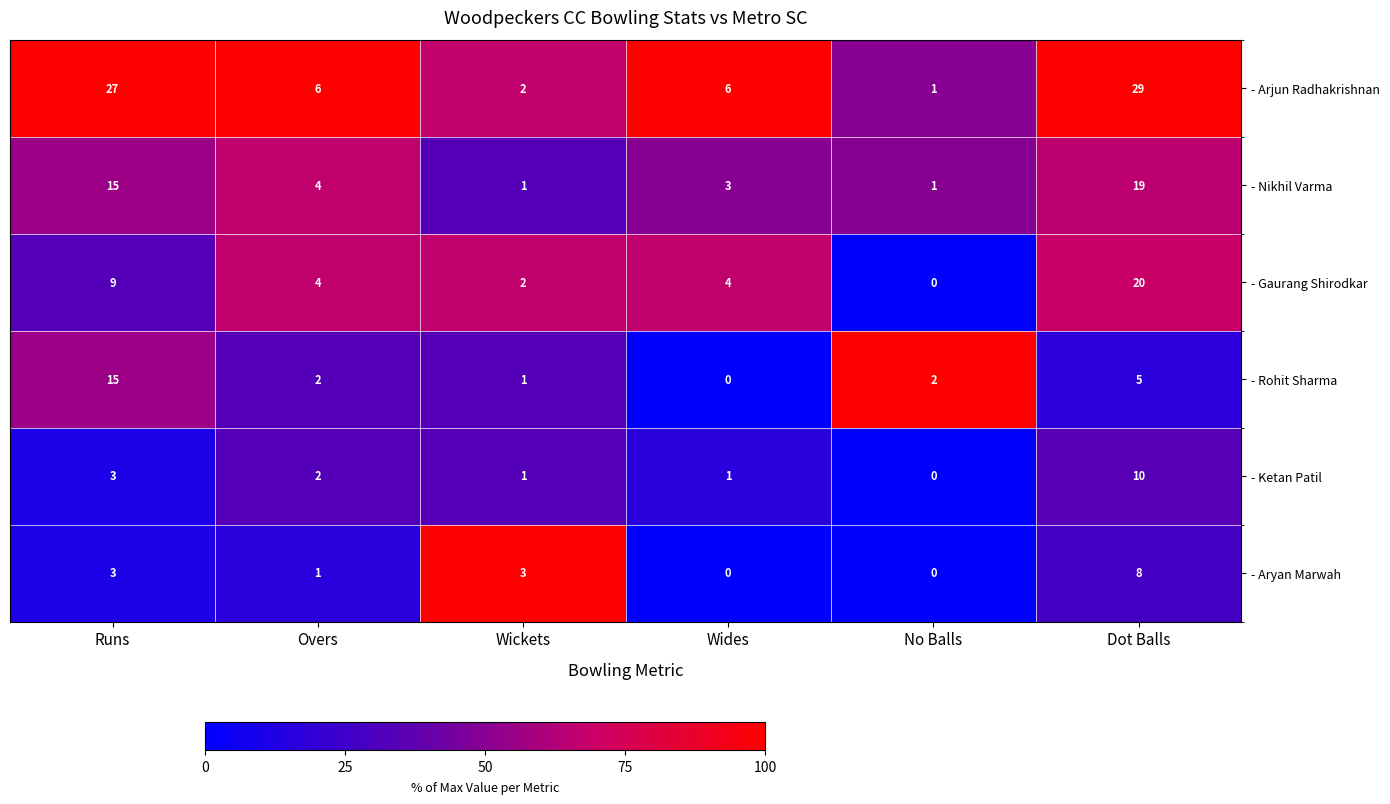

What is the difference between the highest and lowest values at Runs?

24